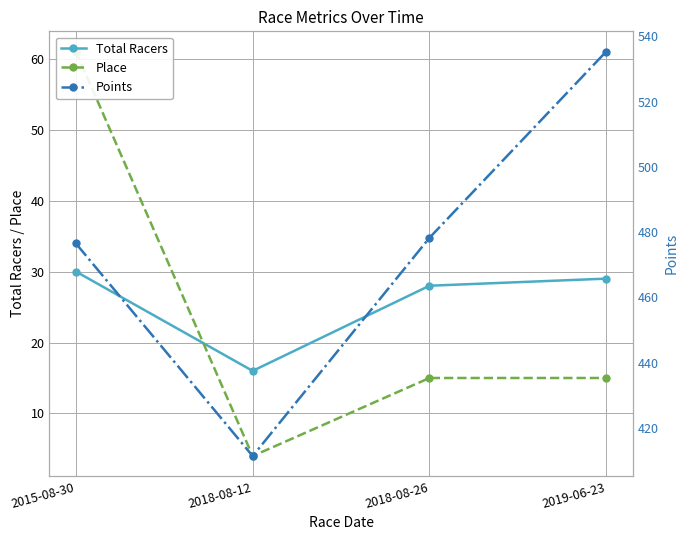

Which series has the widest spread of values?

Points